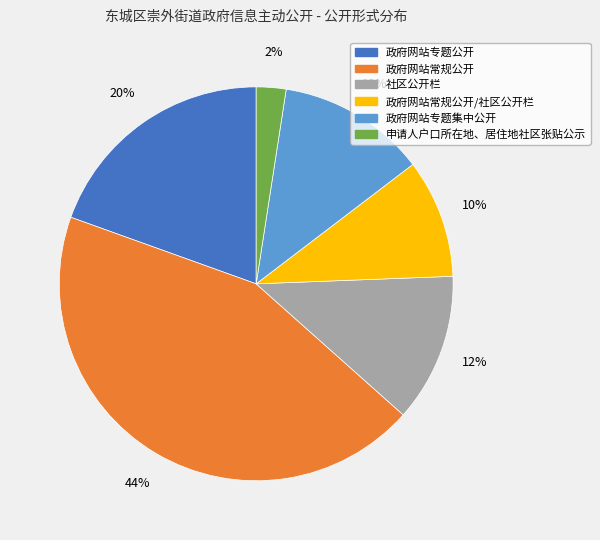

Is there any slice that represents more than half of the pie?

No